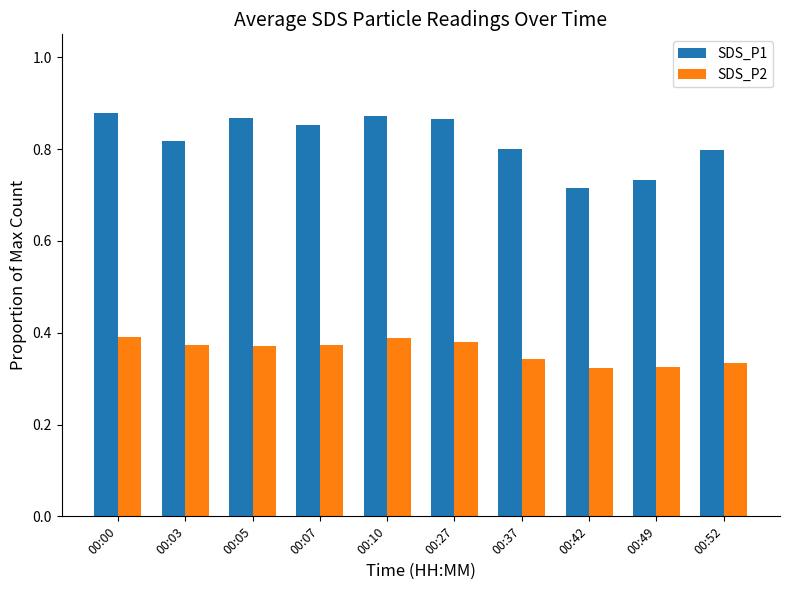

How many SDS_P1 values are between 0 and 1?

10